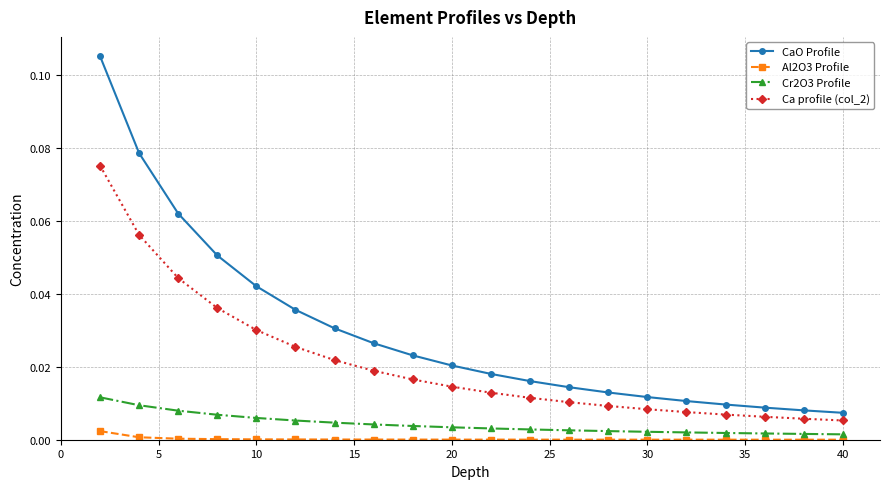

Rank the series by their maximum value, from lowest to highest.

Al2O3 Profile, Cr2O3 Profile, Ca profile (col_2), CaO Profile